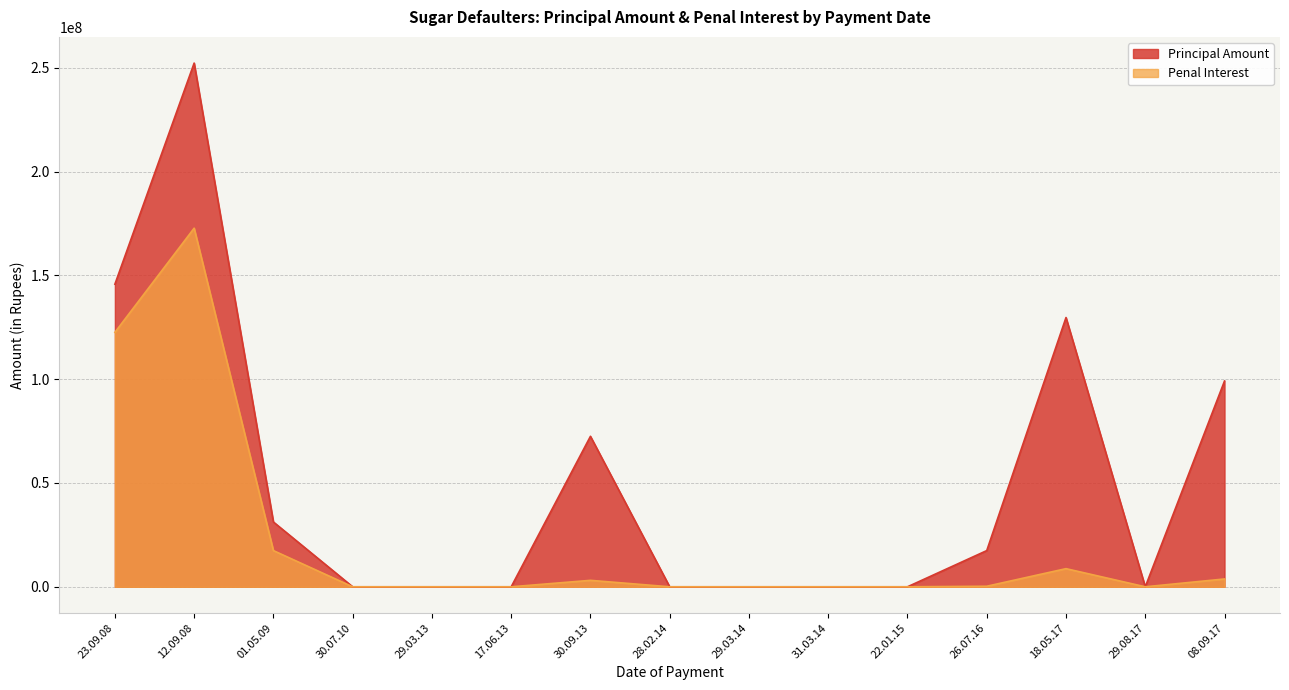

At how many categories does at least one series exceed 145554012?

2